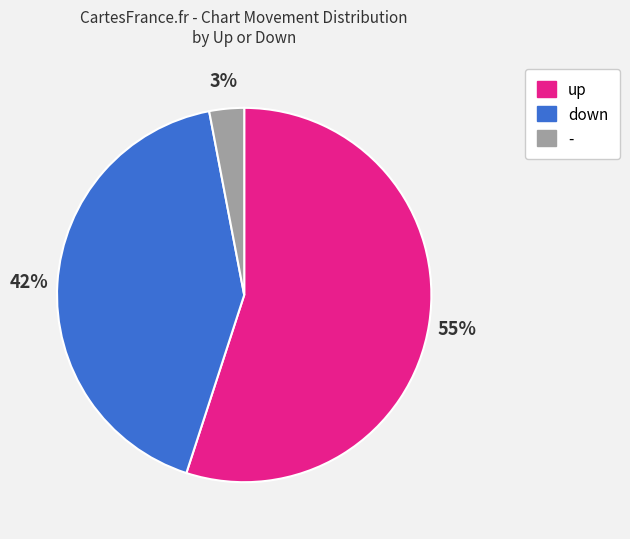

To the nearest percent, what portion does - represent?

3%